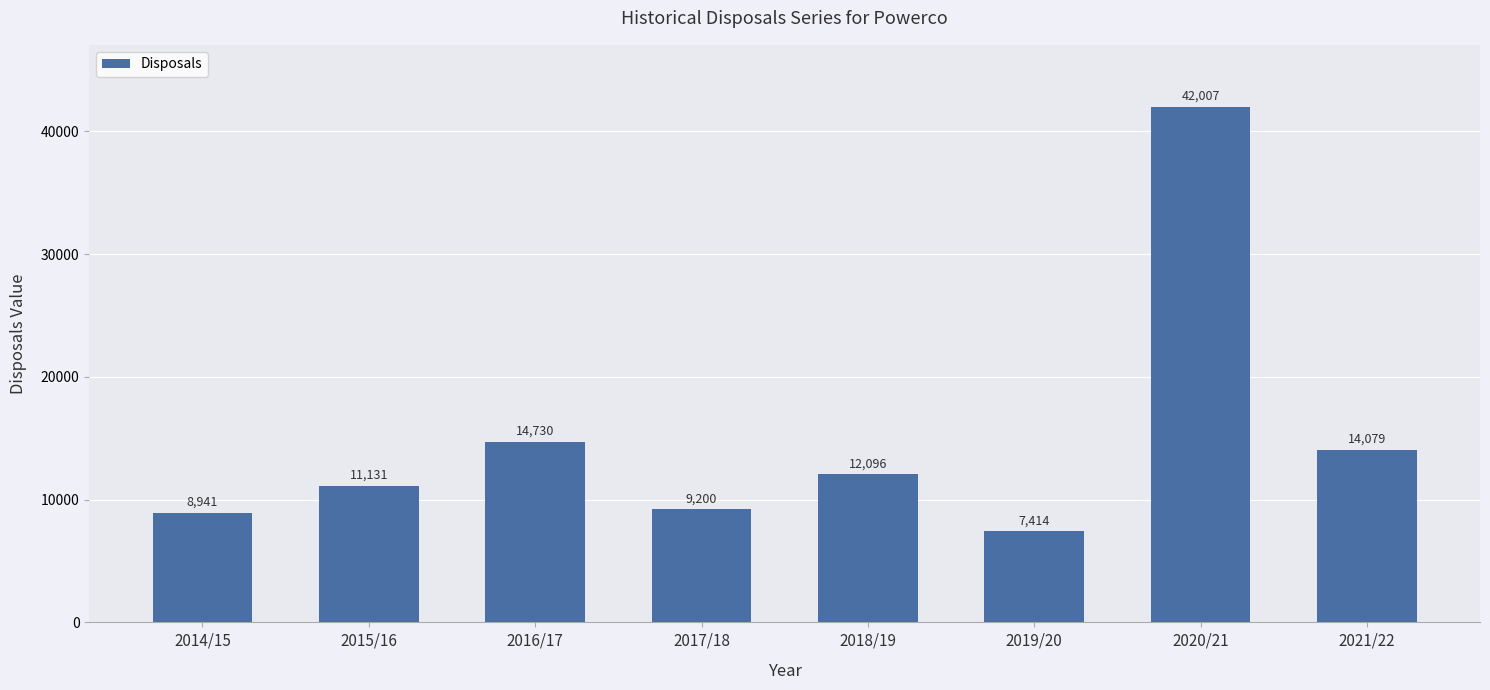

List the labels in order of value, largest first.

2020/21, 2016/17, 2021/22, 2018/19, 2015/16, 2017/18, 2014/15, 2019/20